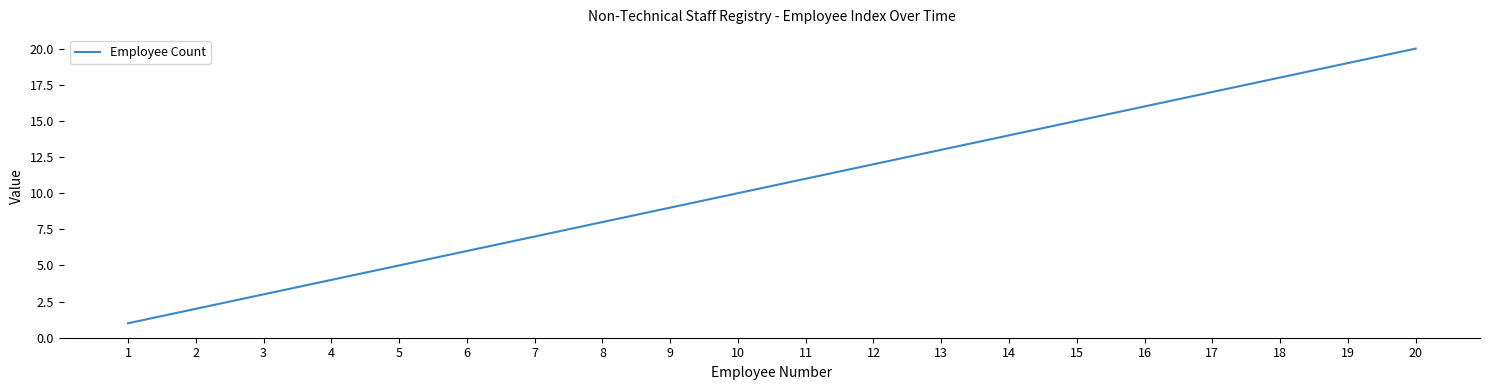

What is the ratio of the value at 20 to the value at 13?

1.5